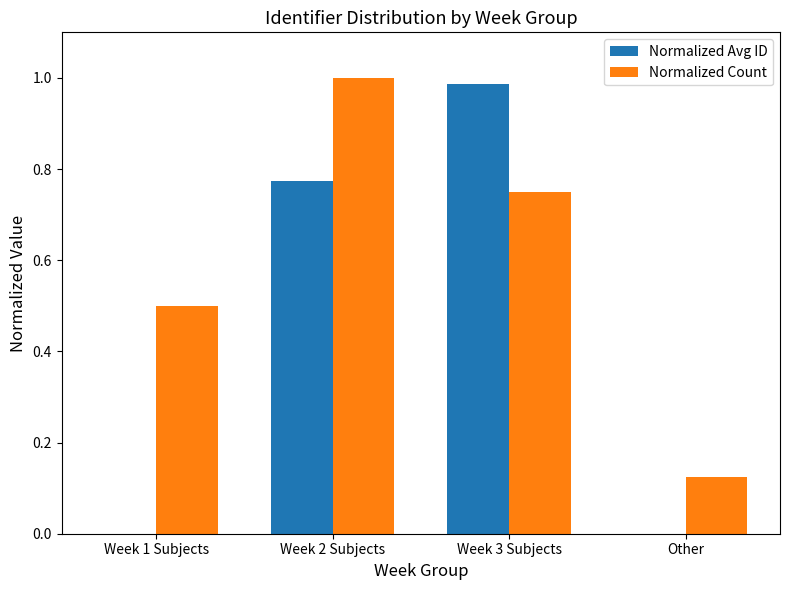

Which category has the highest value in the Normalized Count series?

Week 2 Subjects